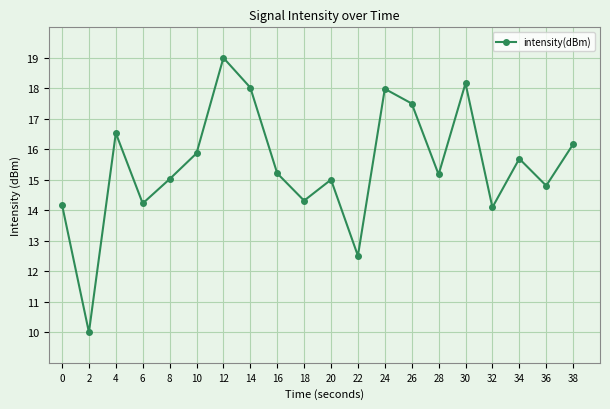

Is it true that the value at 32 is 14.1?

True